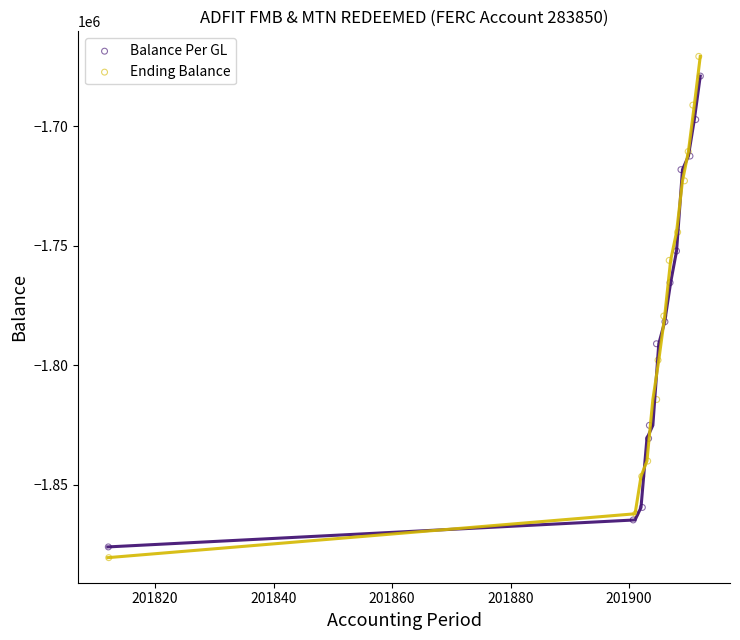

Which series reaches the maximum Y coordinate?

Ending Balance